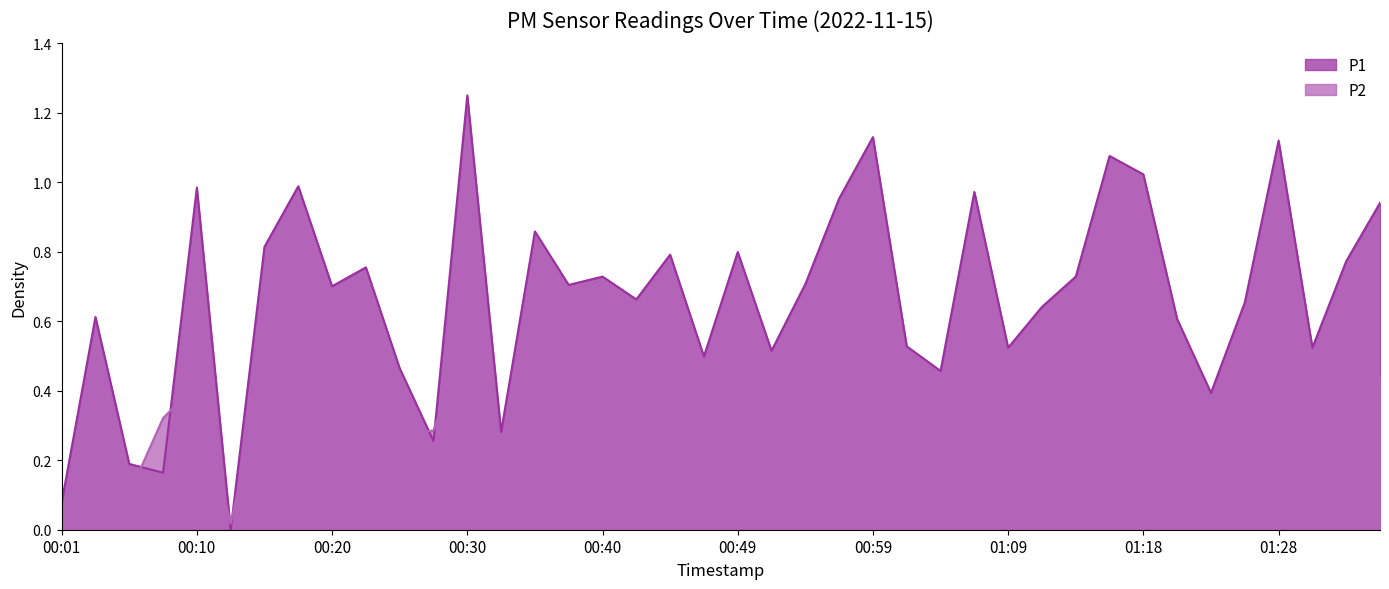

Is the value of P2 at 01:14 greater than the value of P1 at 01:23?

No